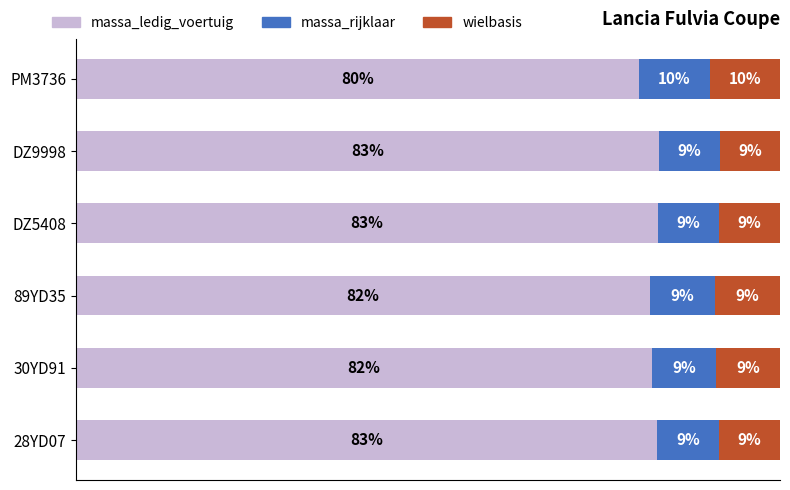

What are all the series names shown in the legend?

massa_ledig_voertuig, massa_rijklaar, wielbasis